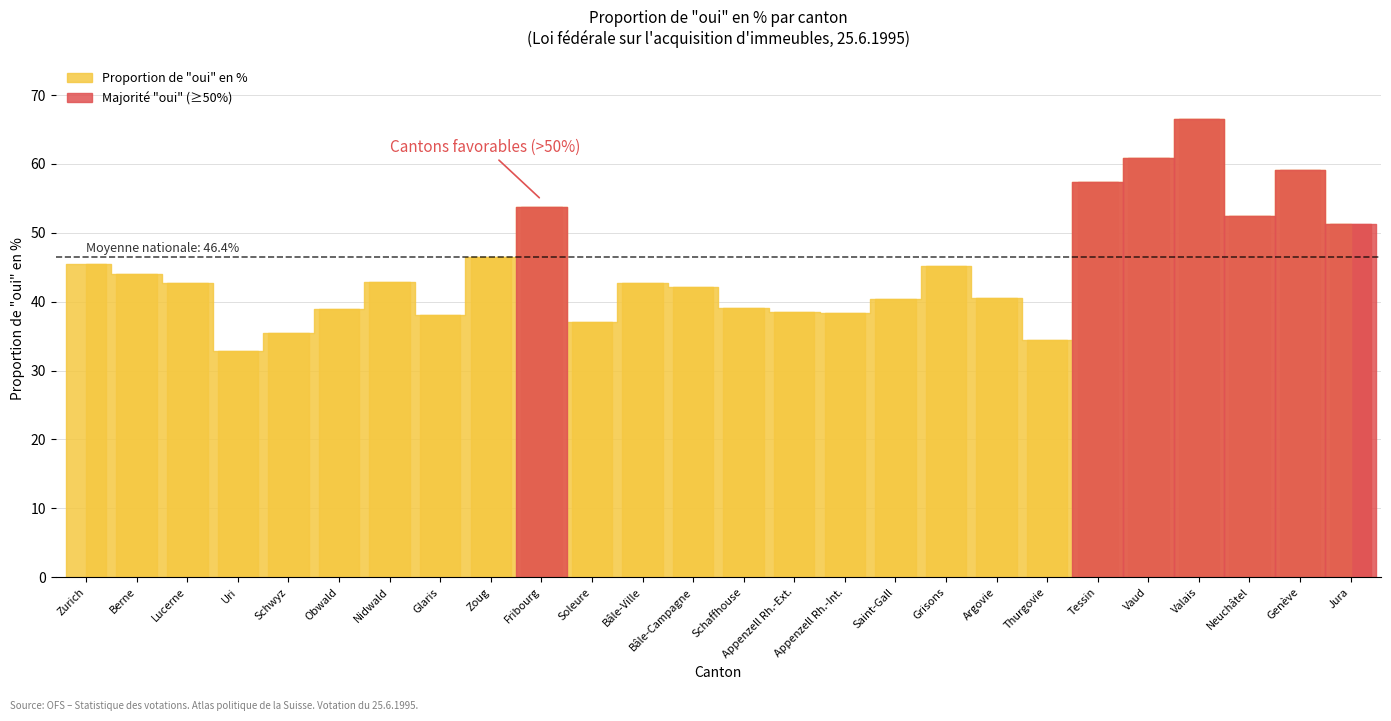

Reading left to right, what are all the values shown in this chart?

Zurich=45.4	Berne=44.0	Lucerne=42.7	Uri=32.9	Schwyz=35.4	Obwald=39.0	Nidwald=42.8	Glaris=38.0	Zoug=46.4	Fribourg=53.8	Soleure=37.1	Bâle-Ville=42.7	Bâle-Campagne=42.1	Schaffhouse=39.1	Appenzell Rh.-Ext.=38.6	Appenzell Rh.-Int.=38.4	Saint-Gall=40.4	Grisons=45.1	Argovie=40.5	Thurgovie=34.4	Tessin=57.4	Vaud=60.8	Valais=66.5	Neuchâtel=52.4	Genève=59.1	Jura=51.2